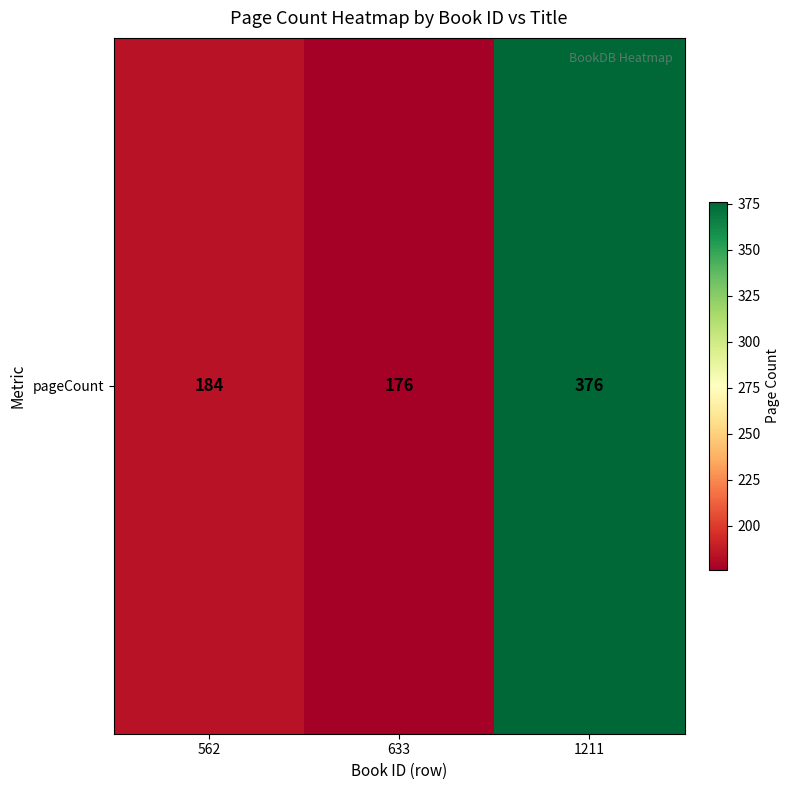

Count the number of data series in this chart.

1